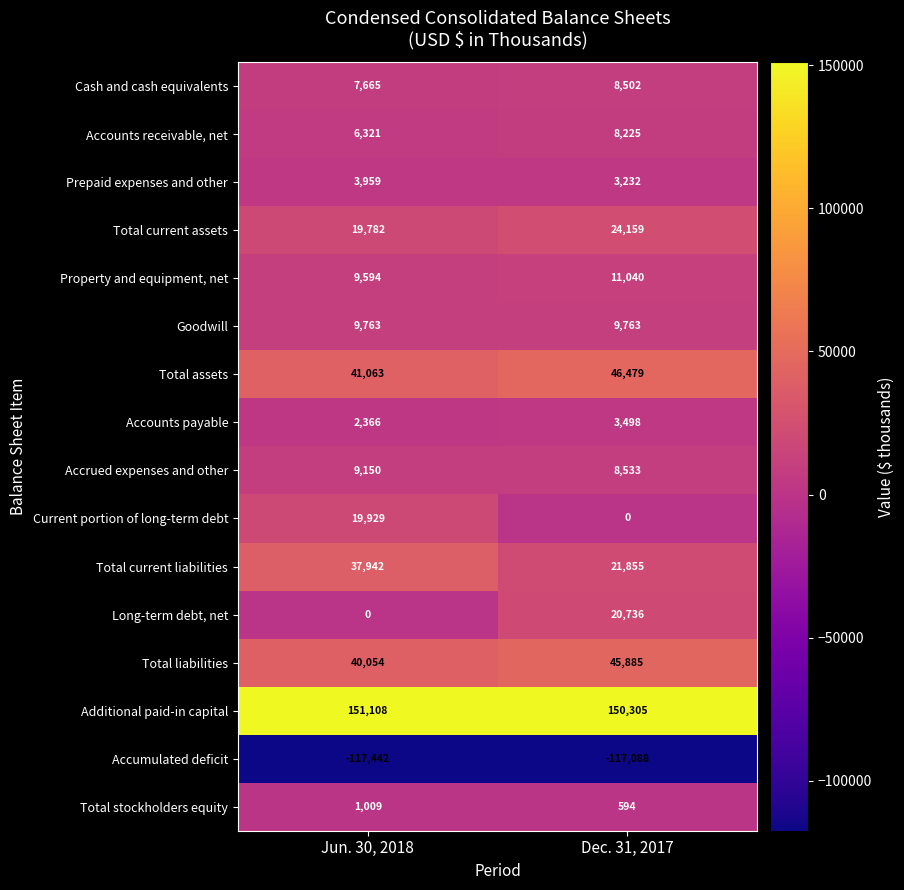

Which series changed the most between Jun. 30, 2018 and Dec. 31, 2017?

Long-term debt, net